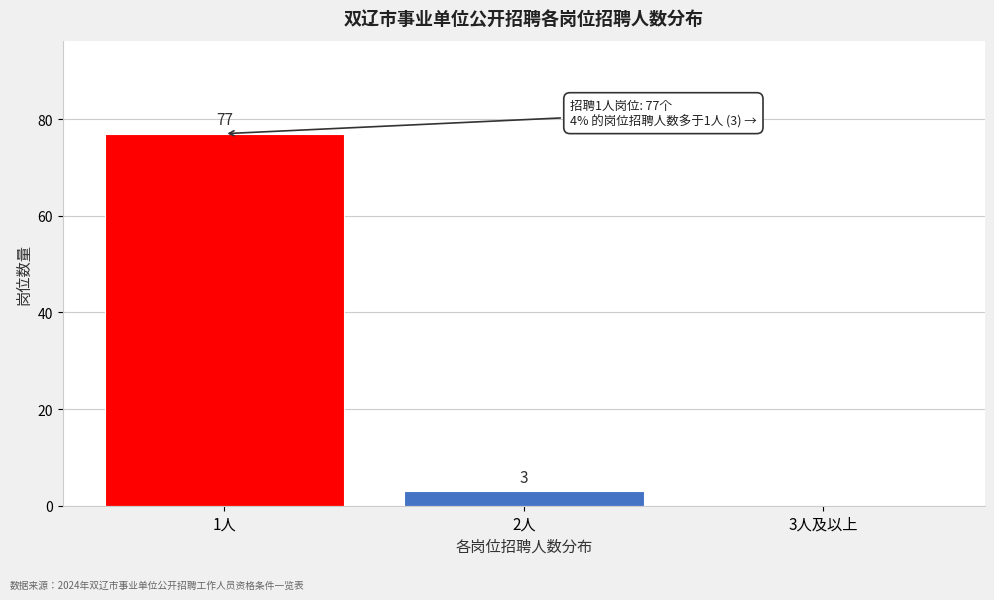

Reading left to right, transcribe all the data shown in this chart.

1人=77	2人=3	3人及以上=0